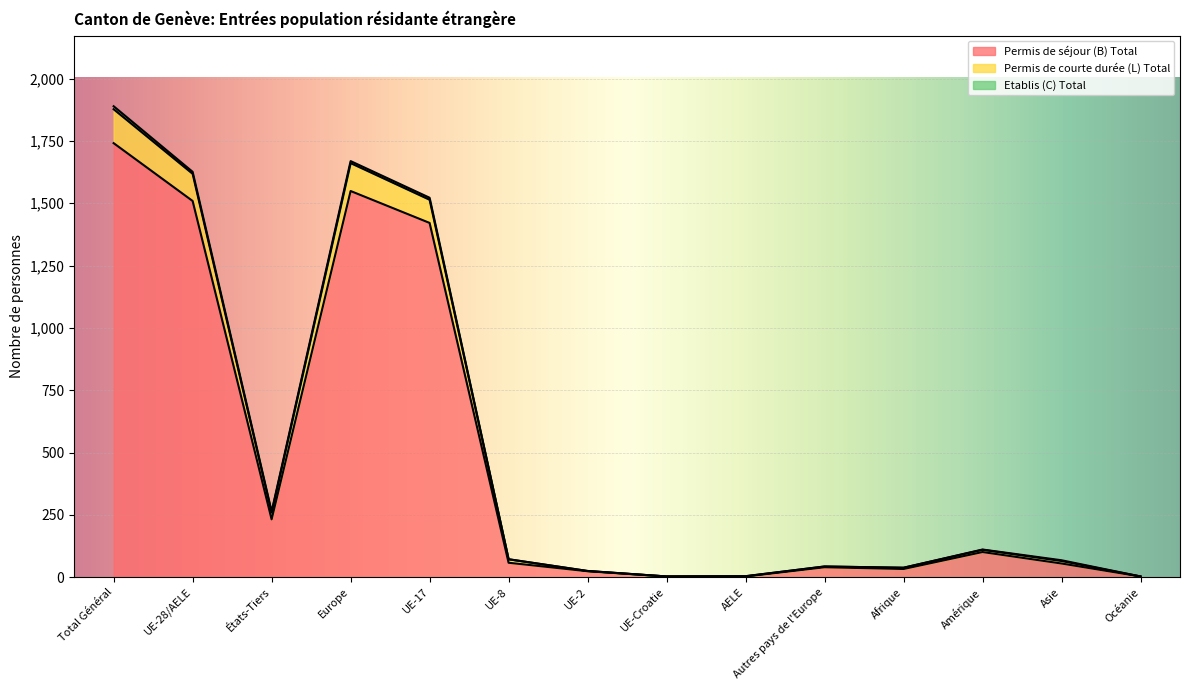

Which category has the highest value in the Permis de séjour (B) Total series?

Total Général